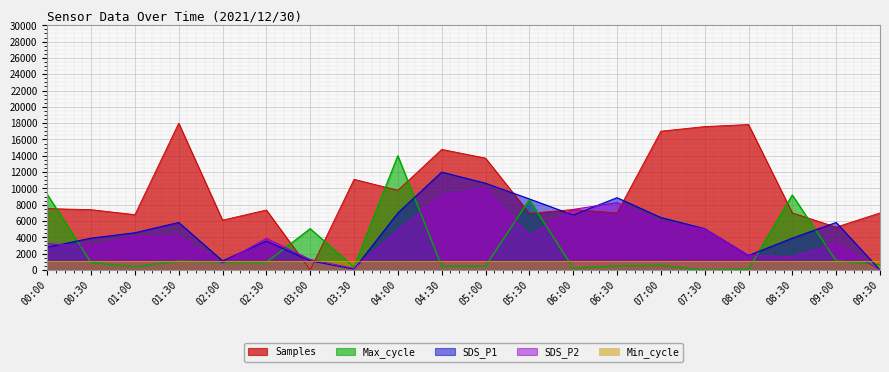

At which label does Max_cycle reach its minimum?

07:30